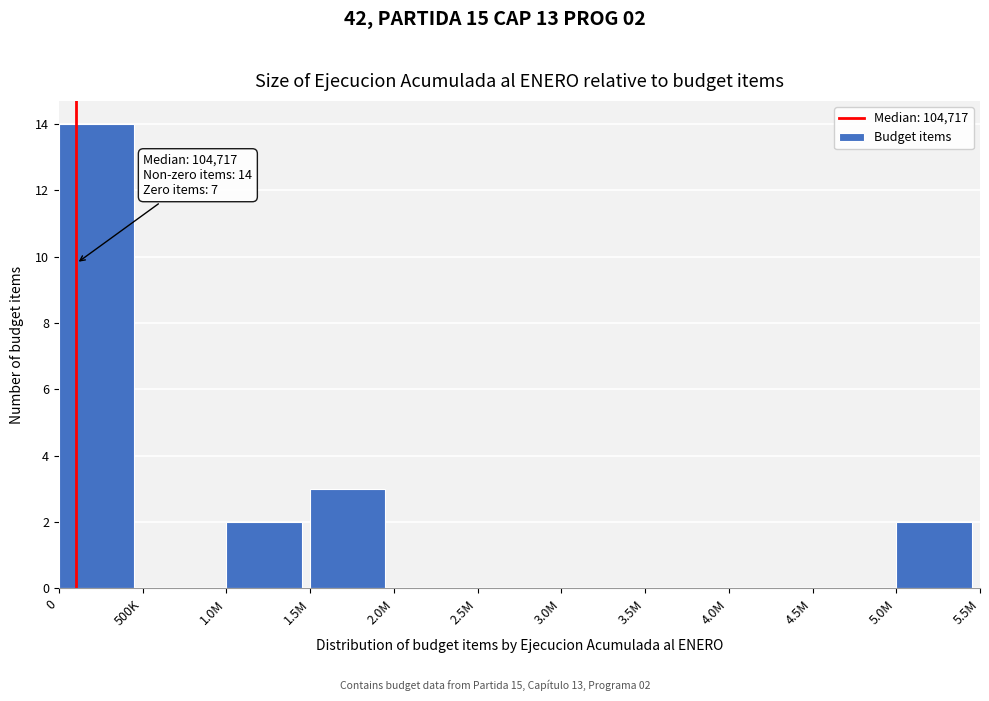

Reading right to left, what are all the values shown in this chart?

5.0M=2	4.5M=0	4.0M=0	3.5M=0	3.0M=0	2.5M=0	2.0M=0	1.5M=3	1.0M=2	500K=0	0=14